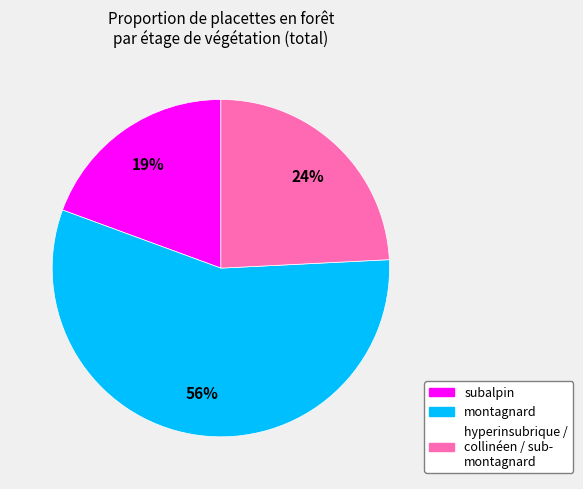

Does any single category account for the majority?

Yes